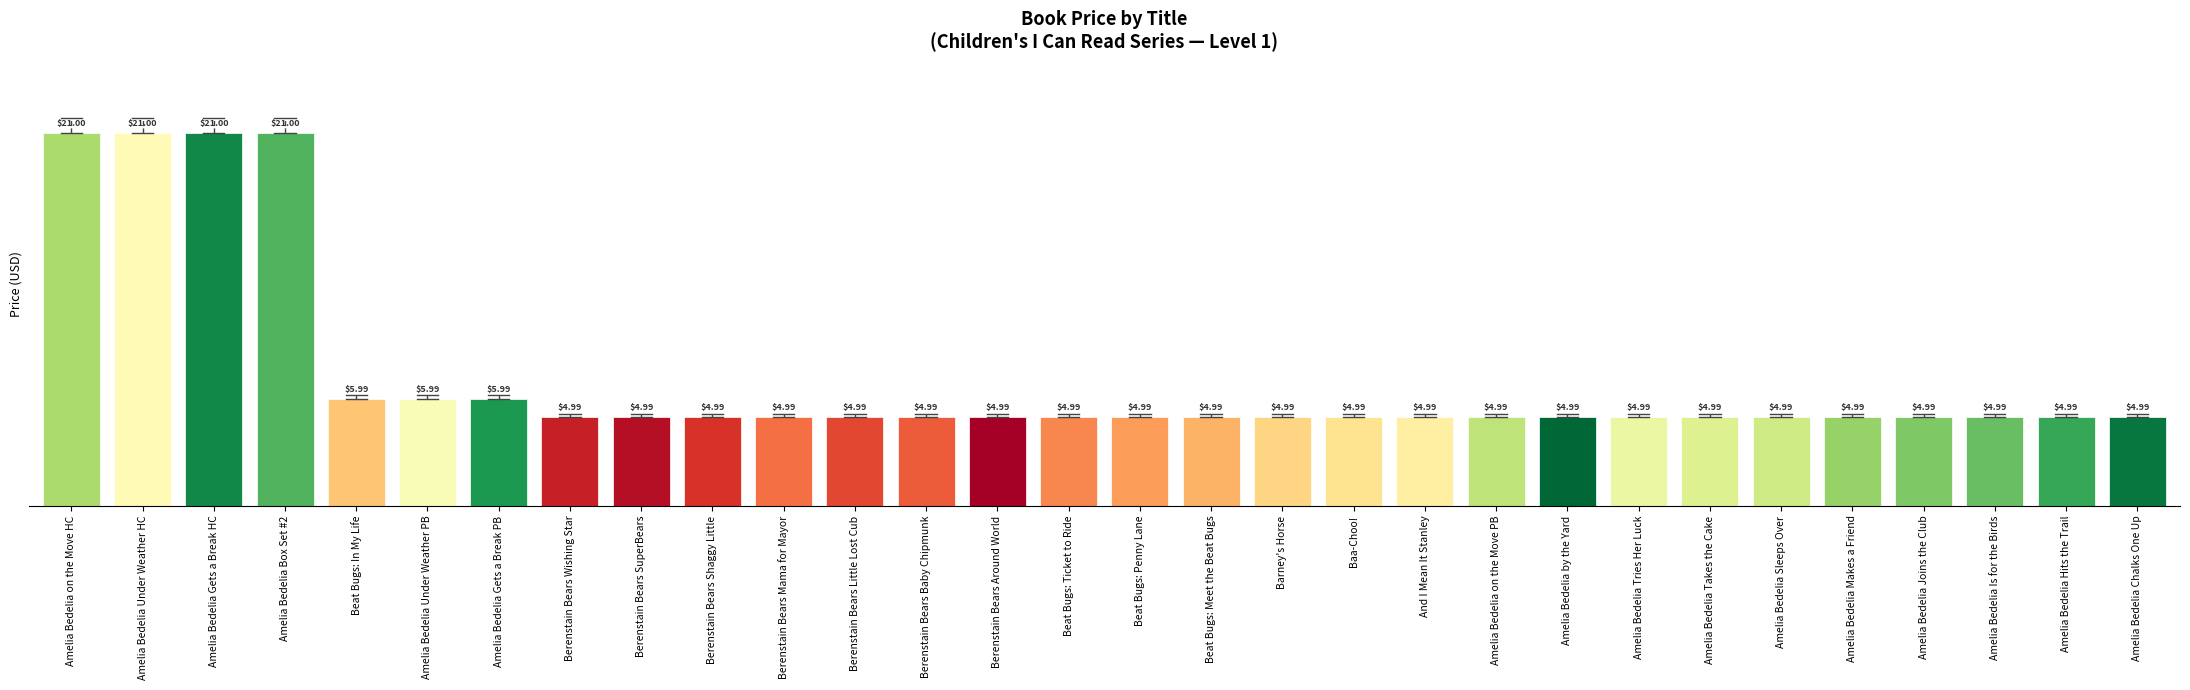

True or false: the data shows 5.0 at Berenstain Bears Shaggy Little.

True